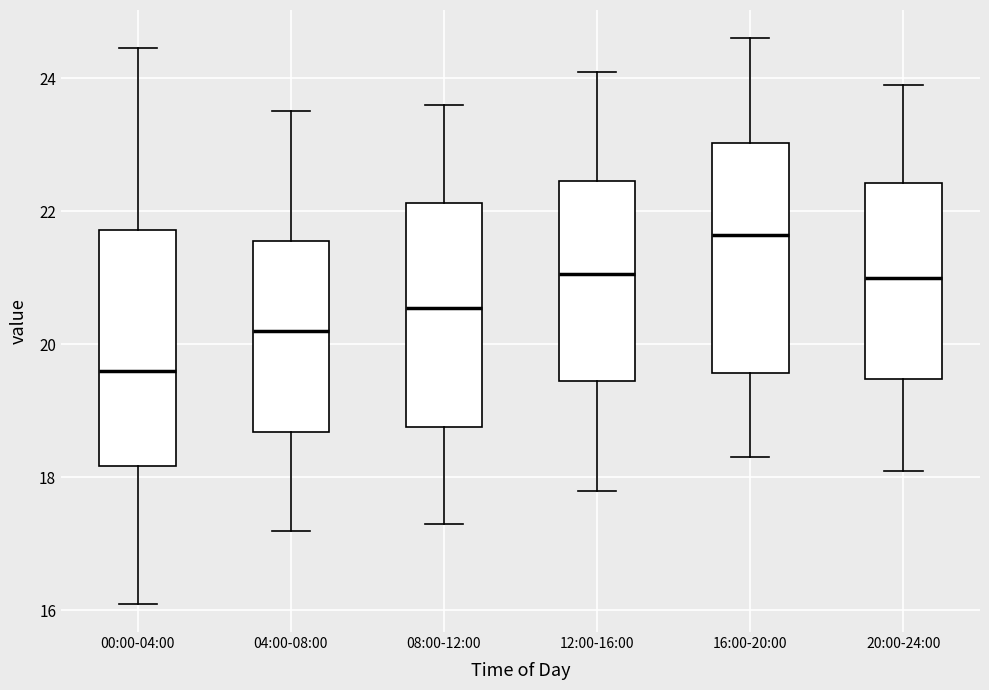

Reading left to right, transcribe this box plot: for each box, give where its median line is, the range the box spans, and where its two whiskers end, as read against the y-axis. The values are not printed on the chart, so give them approximately, as read against the axis.

00:00-04:00: median 19.6, box 18.2 to 21.8, whiskers 16.2 to 24.4
04:00-08:00: median 20.2, box 18.6 to 21.6, whiskers 17.2 to 23.6
08:00-12:00: median 20.6, box 18.8 to 22.2, whiskers 17.4 to 23.6
12:00-16:00: median 21.0, box 19.4 to 22.4, whiskers 17.8 to 24.2
16:00-20:00: median 21.6, box 19.6 to 23.0, whiskers 18.4 to 24.6
20:00-24:00: median 21.0, box 19.4 to 22.4, whiskers 18.2 to 24.0